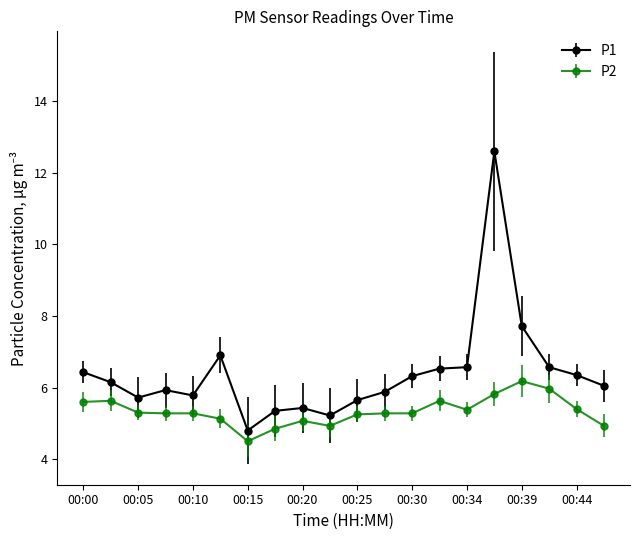

Which series has the largest range (max minus min)?

P1